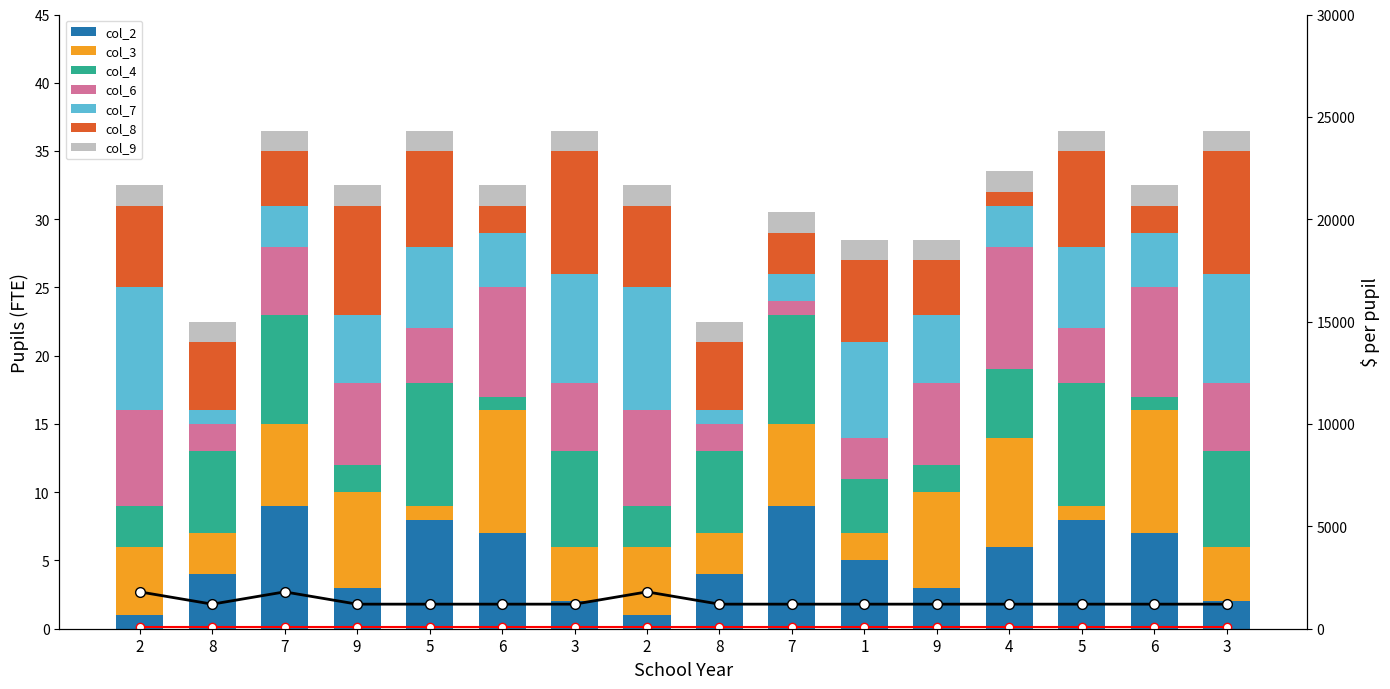

At which category is the sum across all series the highest?

7